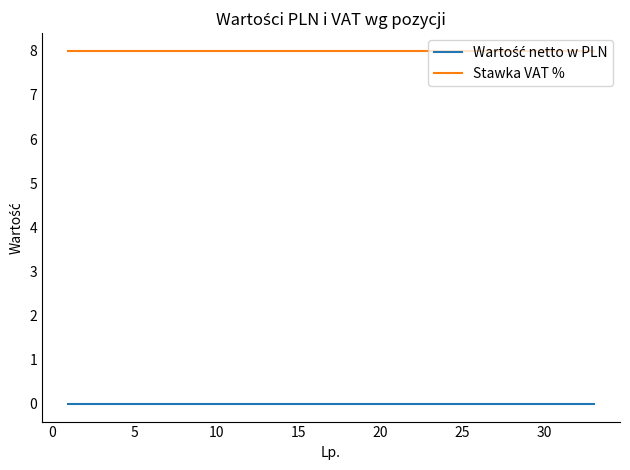

Which series has the largest total across all categories?

Stawka VAT %